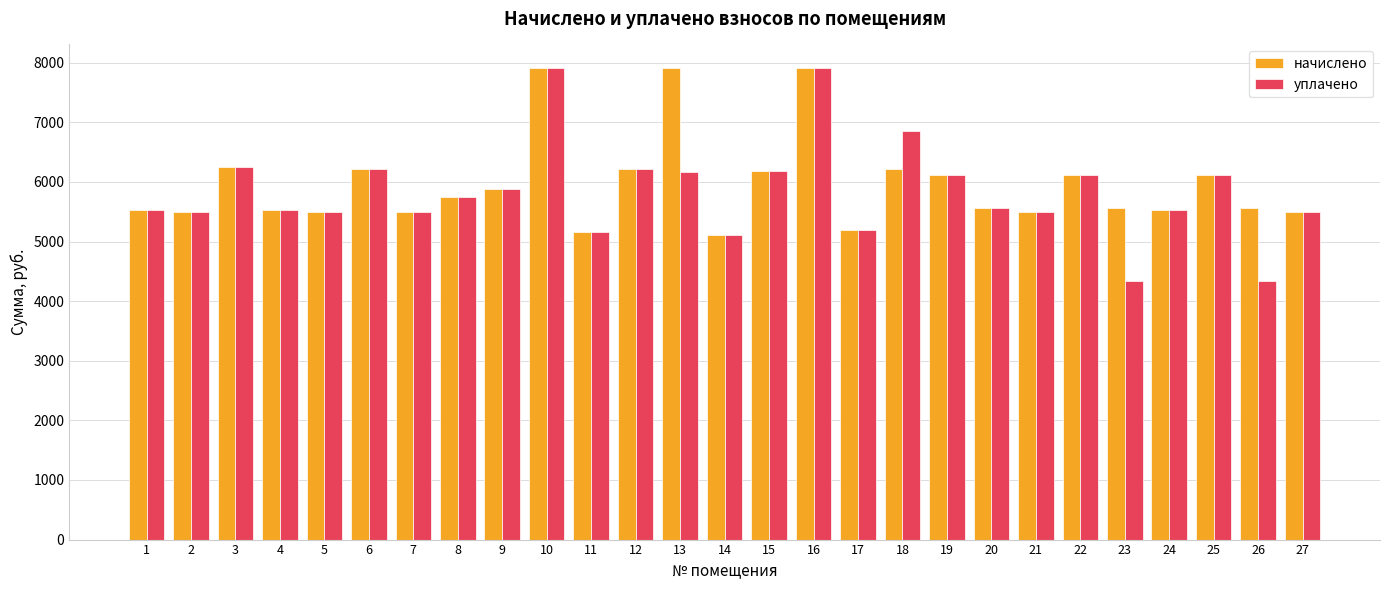

How many categories are shown in the chart?

27